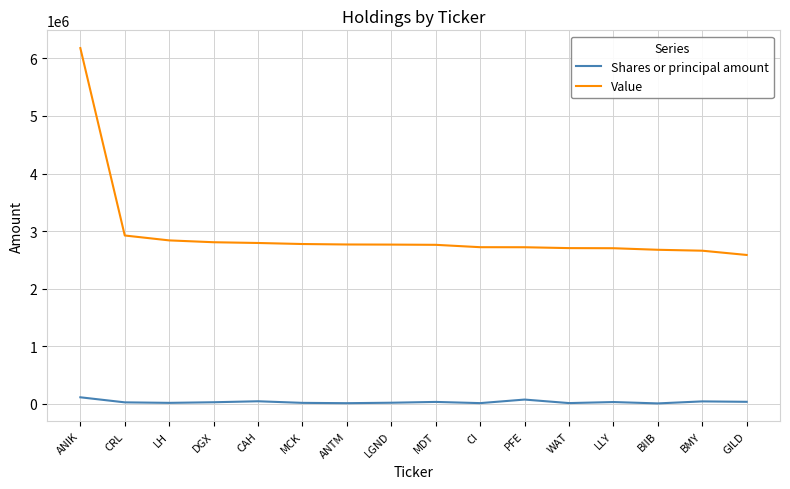

What is the maximum value for Value?

6178000